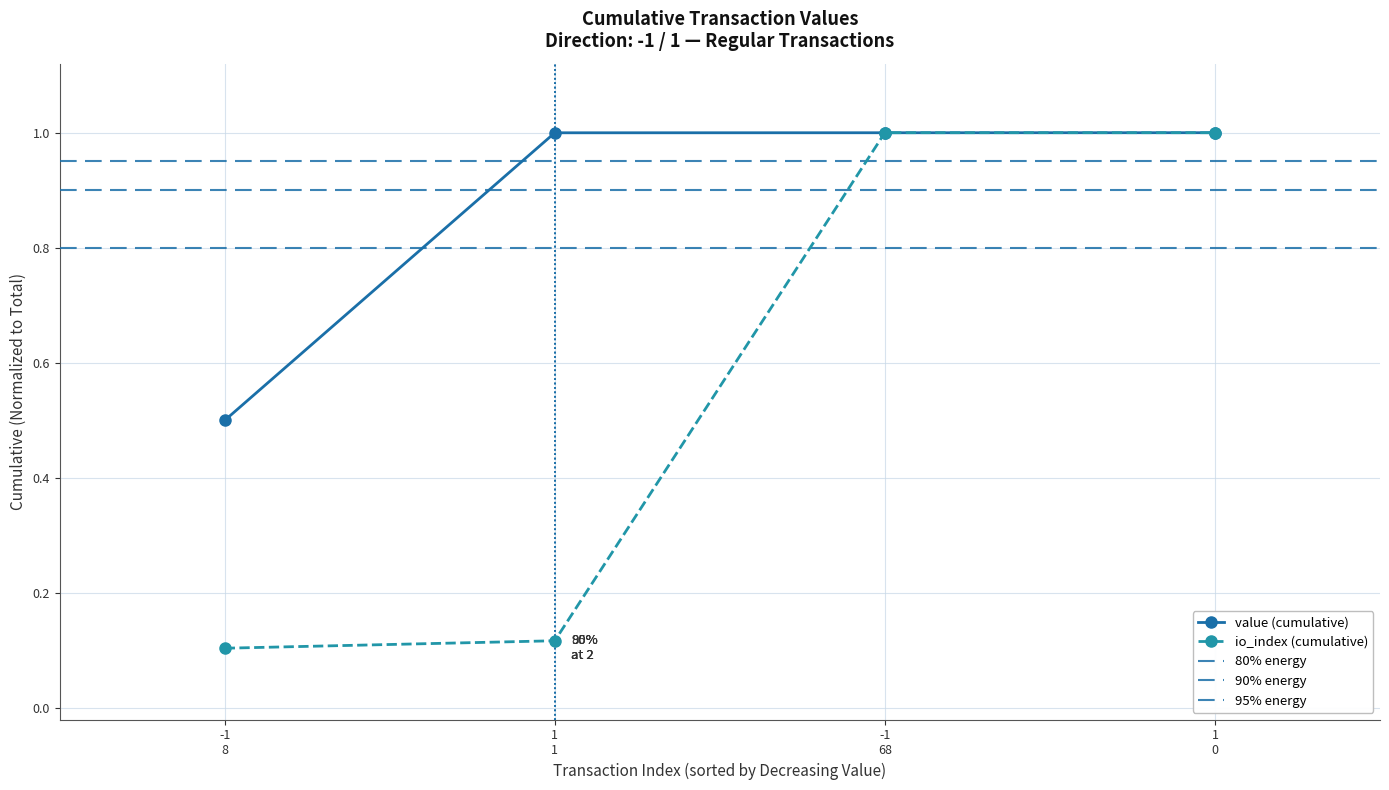

List the labels in order of value, largest first.

1 0, -1 68, 1 1, -1 8